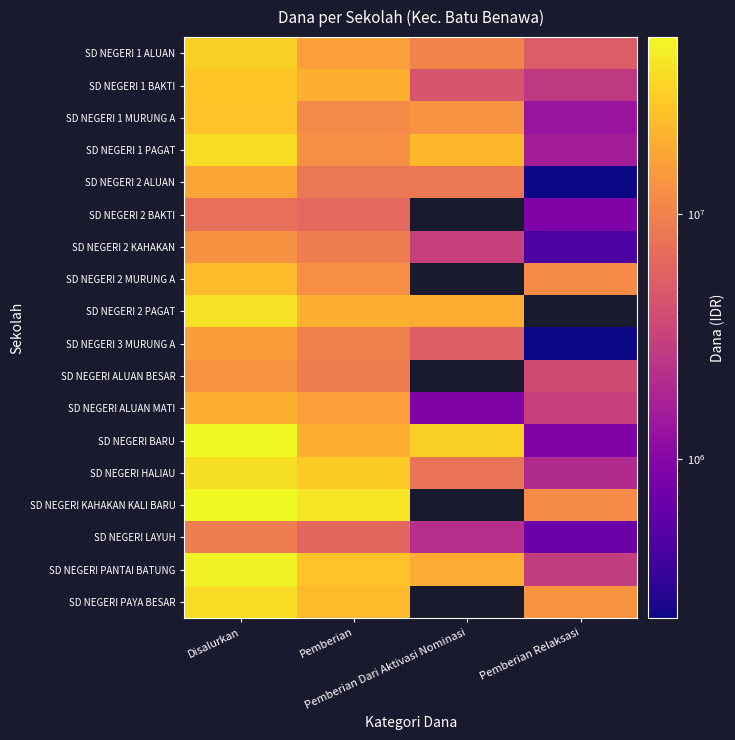

Is it true that SD NEGERI 2 KAHAKAN equals 9225000.0 at Pemberian?

True